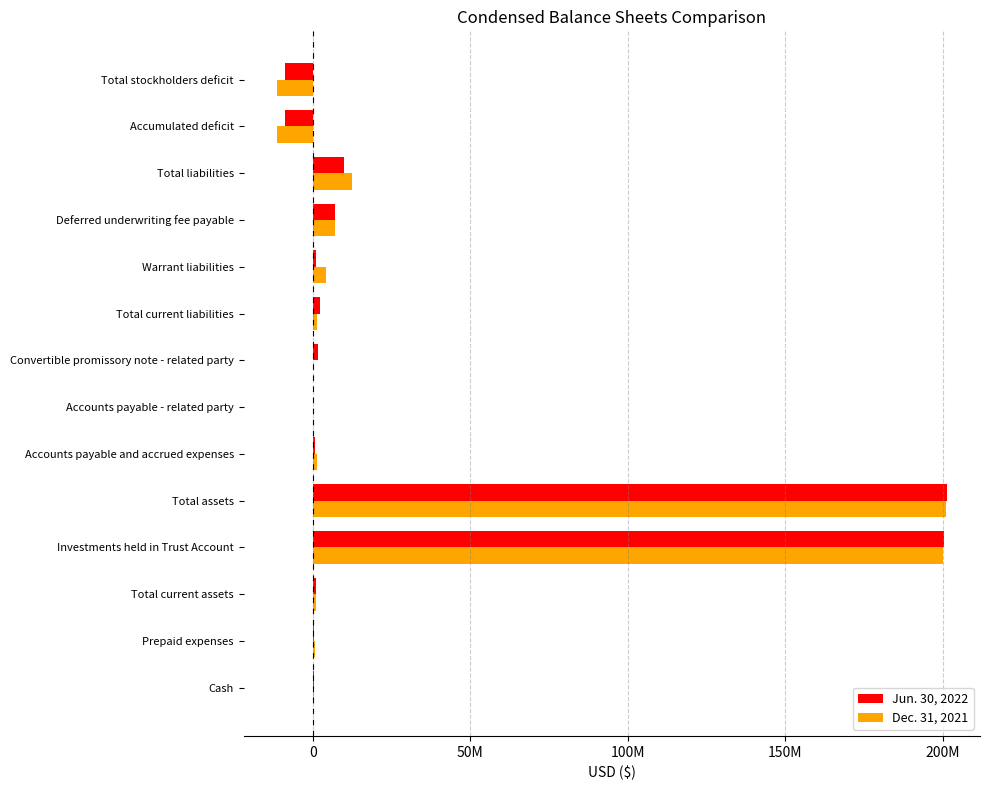

What is the minimum value shown in the chart?

-11395754